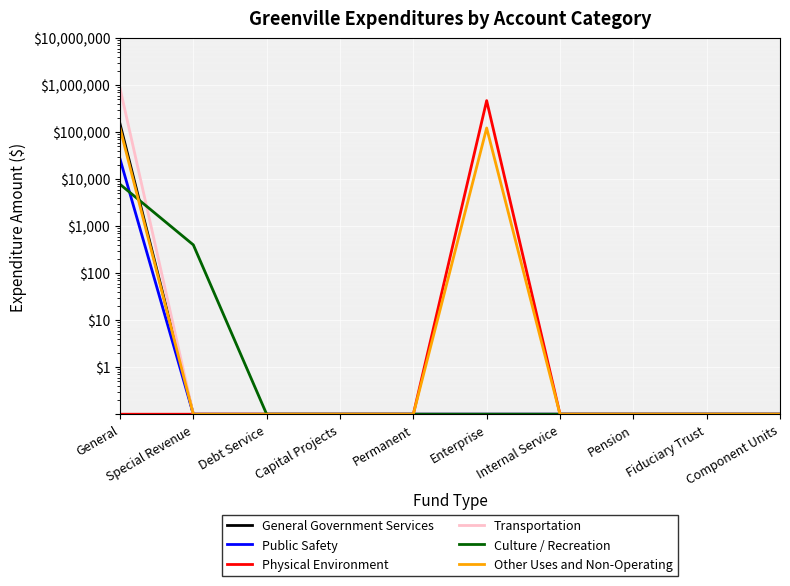

What is the value of the General Government Services point at the 6th from the left?

0.1